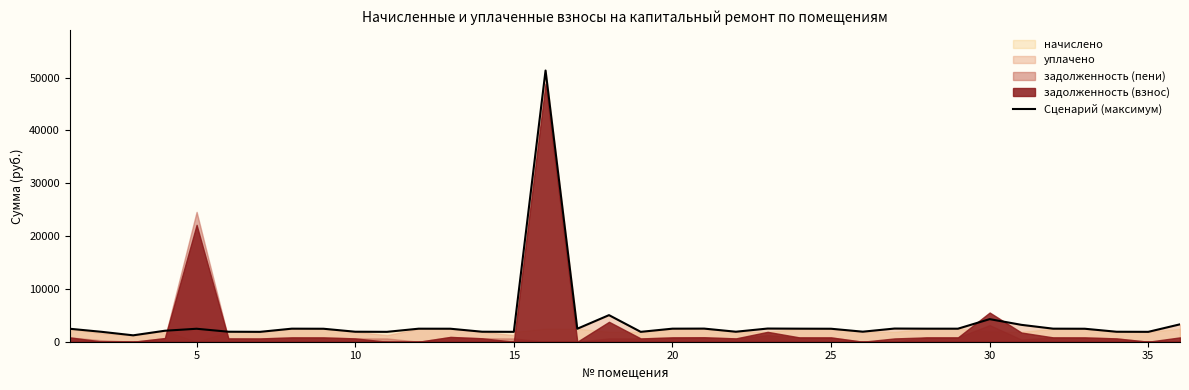

What is the value of the 23rd point from the left?

2493.9